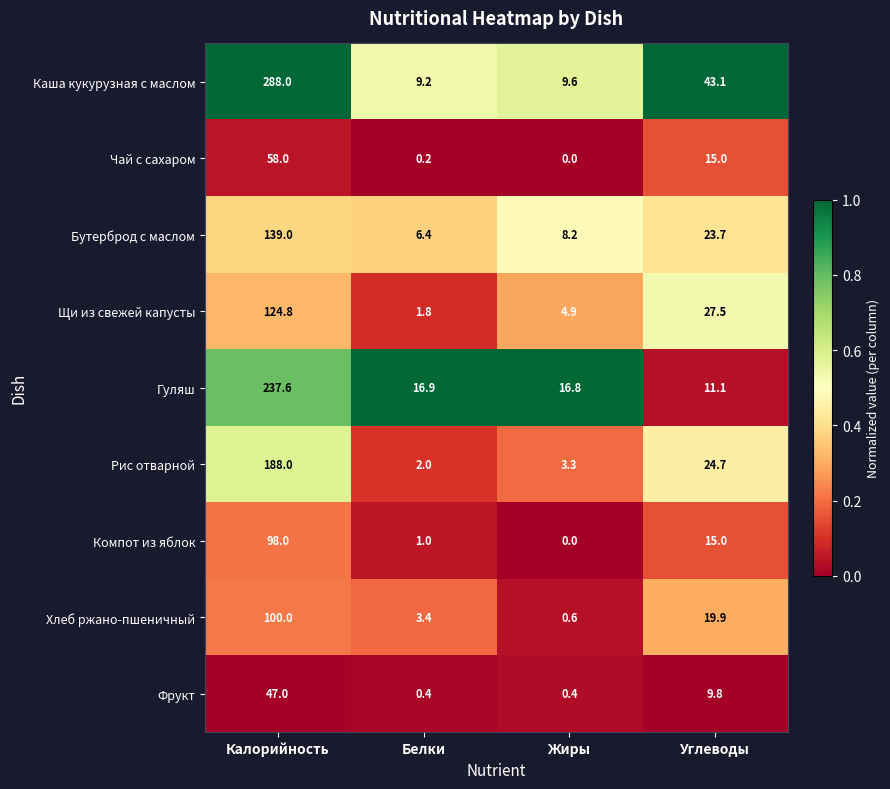

What is the total value across all series at Калорийность?

1280.4